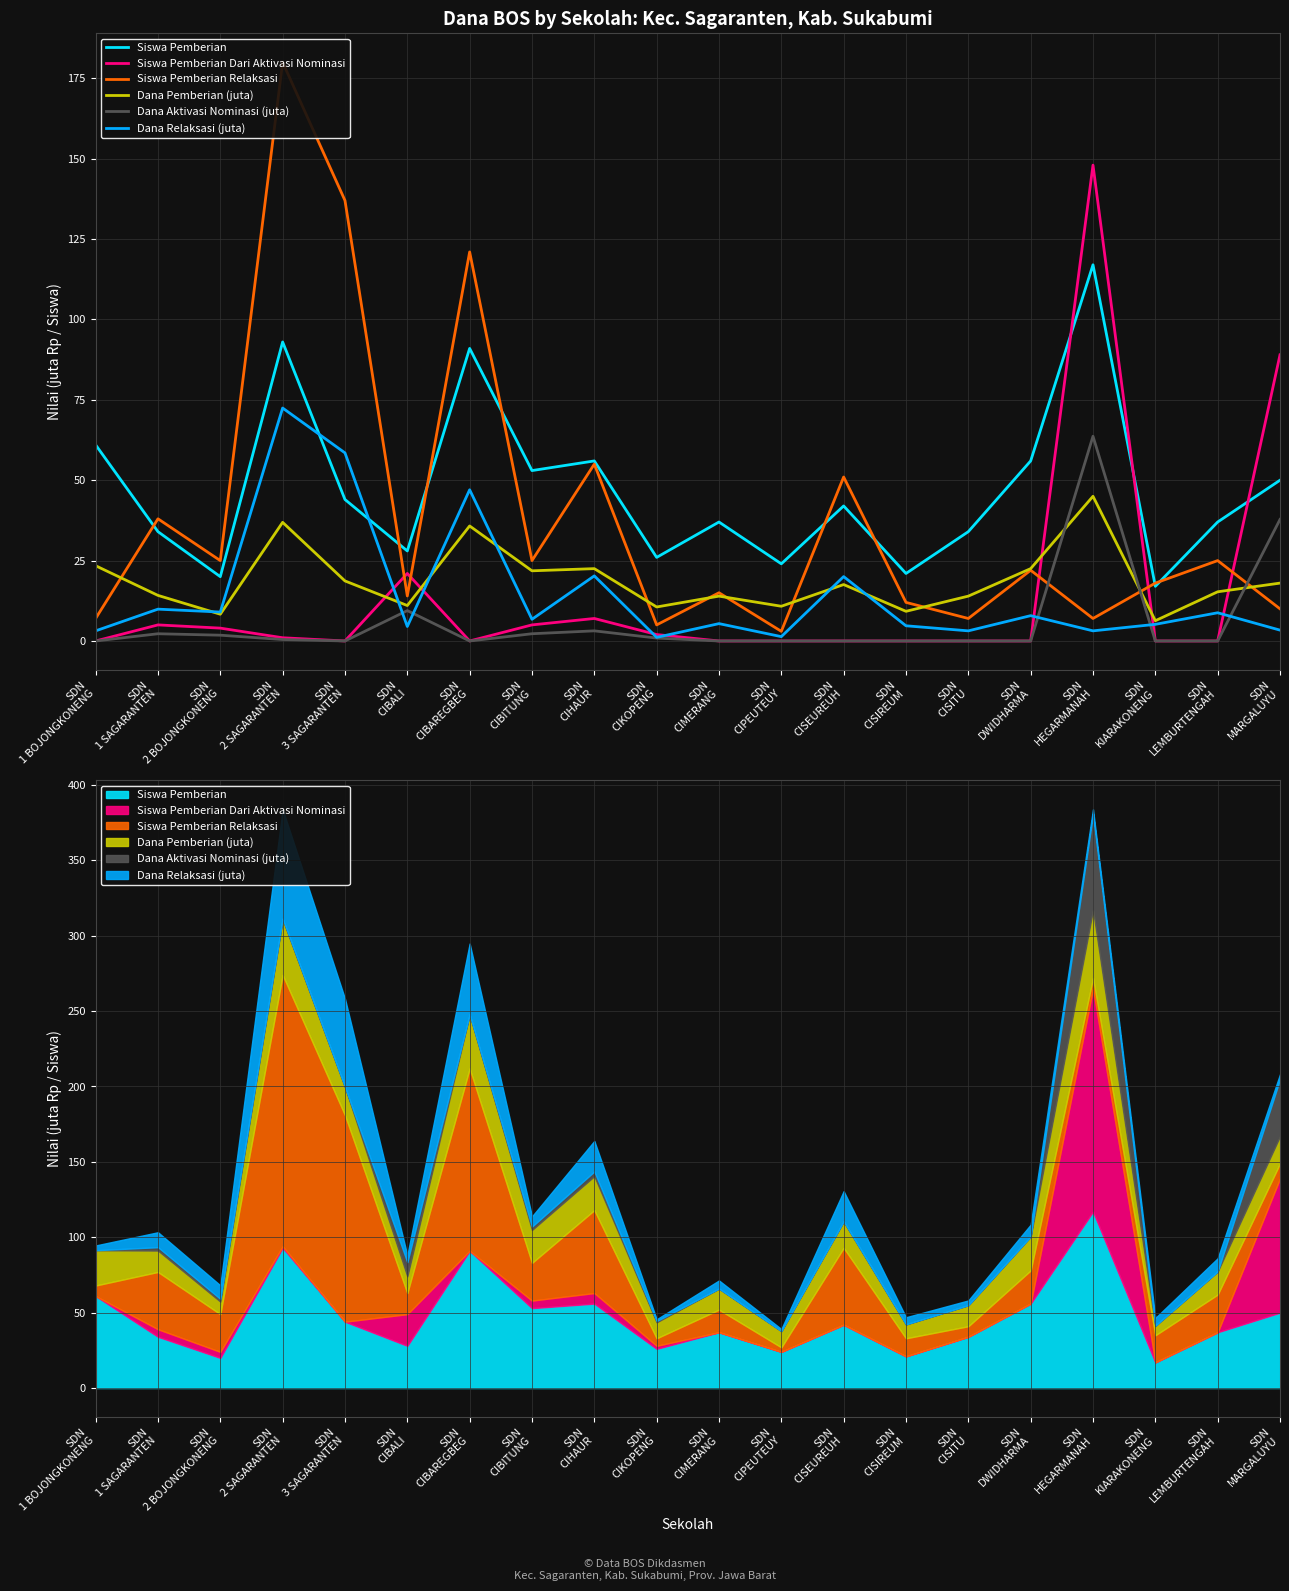

What is the approximate value of Siswa Pemberian at SDN
KIARAKONENG?

17.0